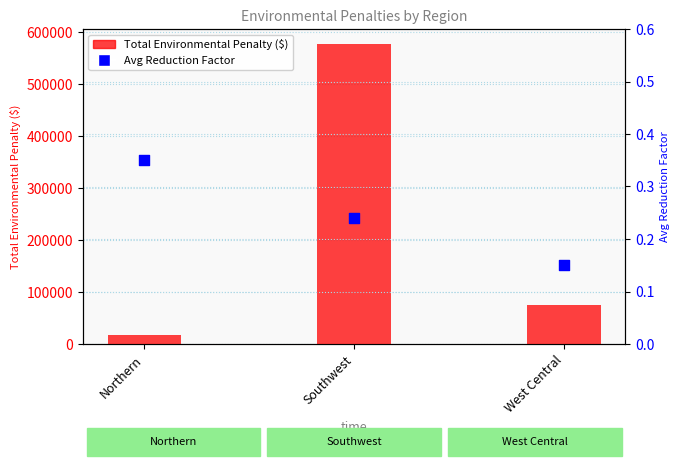

Which series has the largest total across all categories?

Total Environmental Penalty ($)